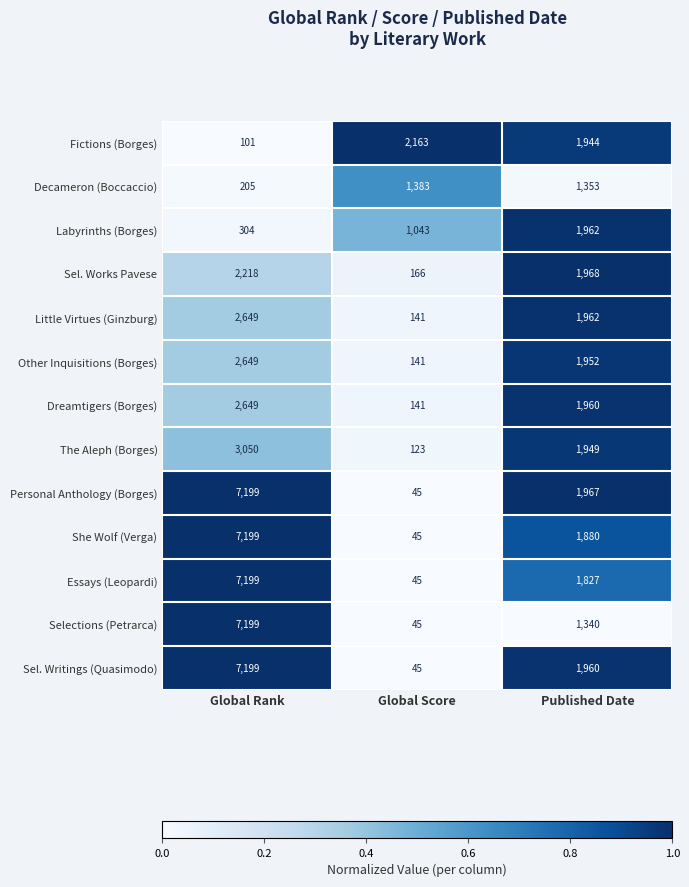

Is it true that Personal Anthology (Borges) equals 7199 at Global Rank?

True